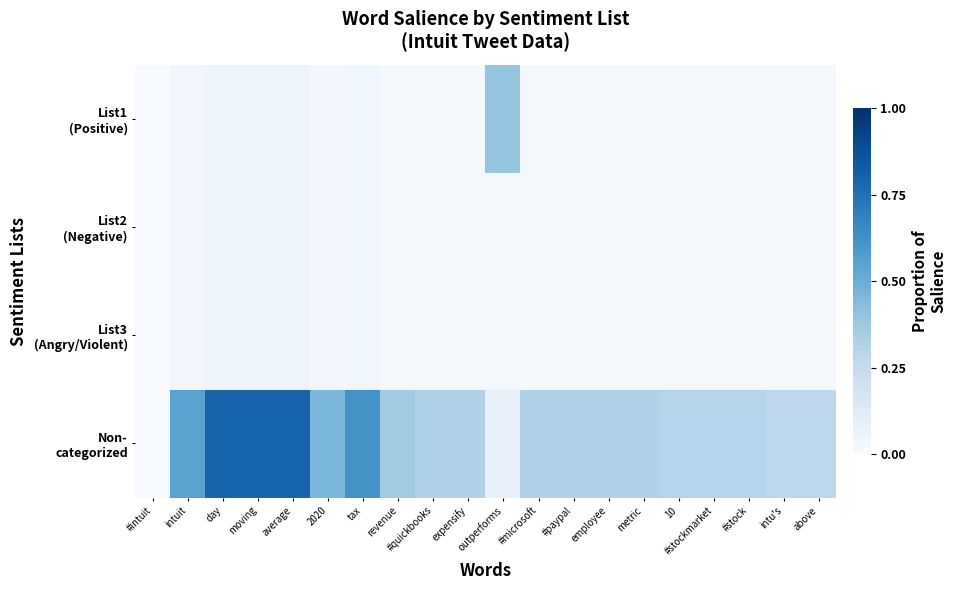

What is the total value across all series at 10?

0.4